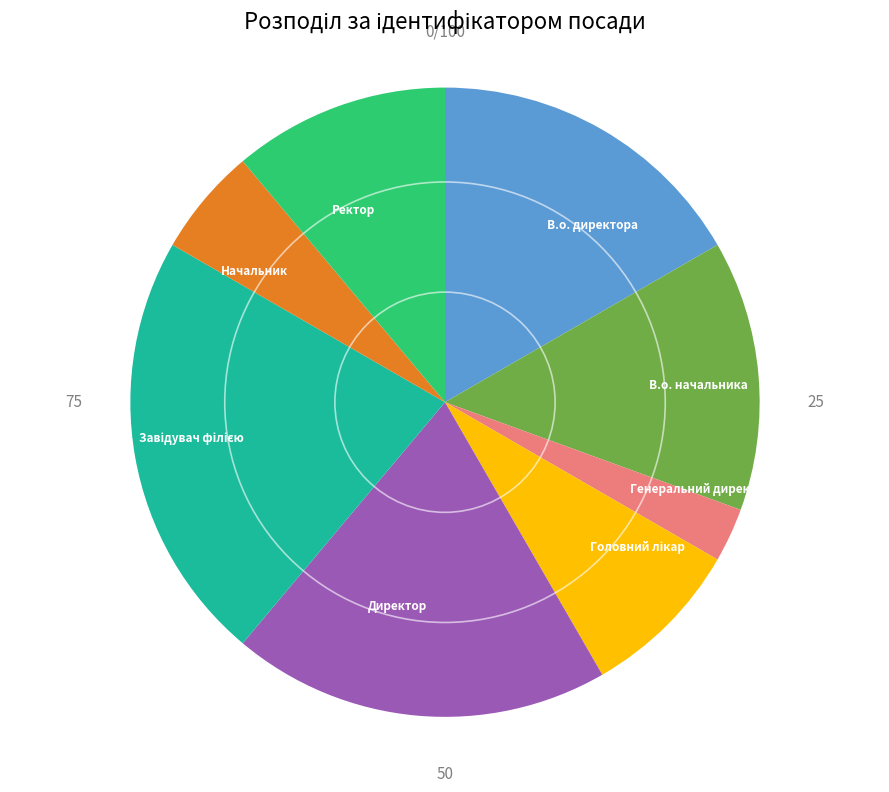

Which category has the smallest portion of the pie?

Генеральний директор